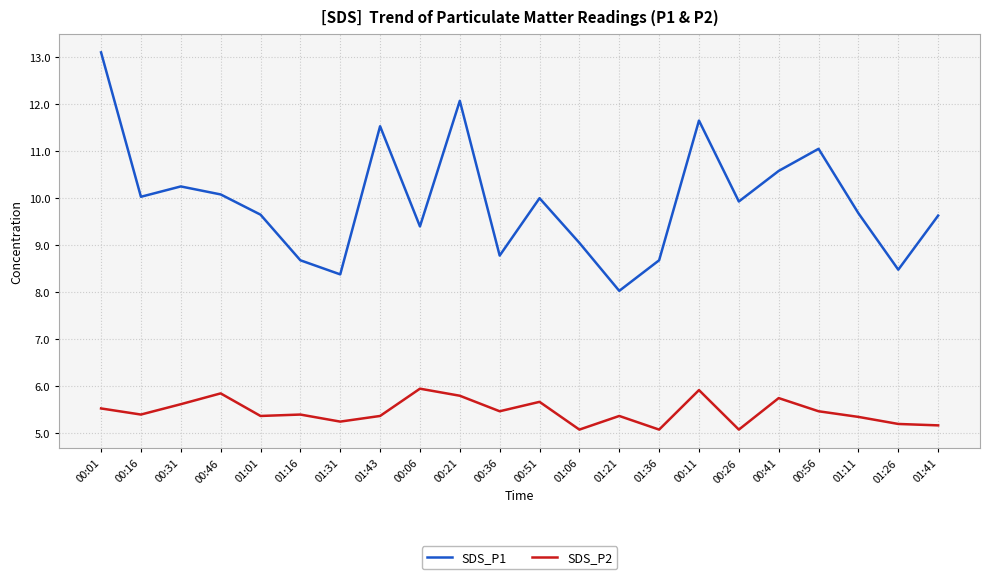

Between 01:16 and 00:06, which series saw the biggest shift?

SDS_P1